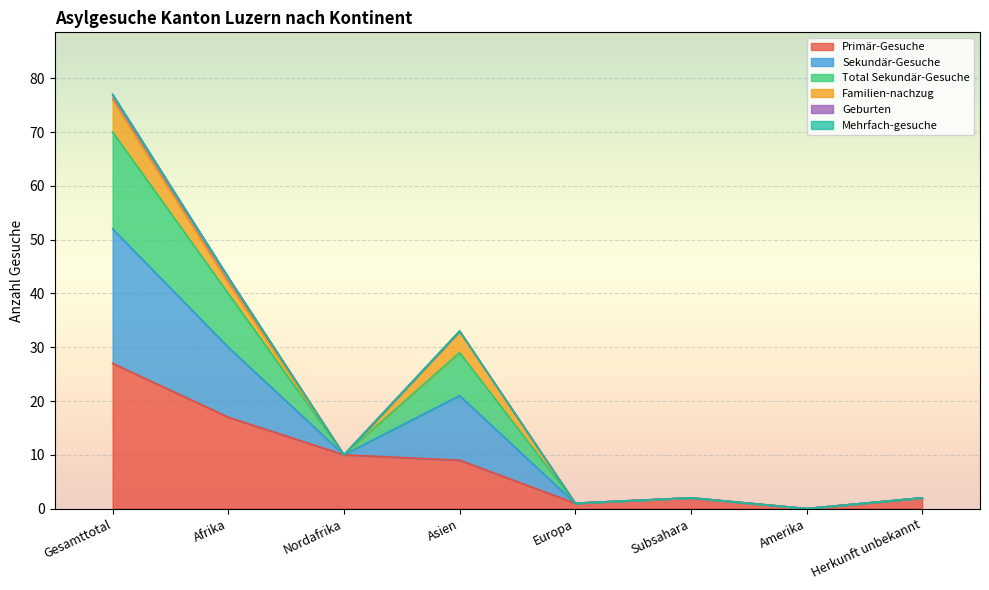

True or false: Primär-Gesuche has a value of 13 at Nordafrika.

False